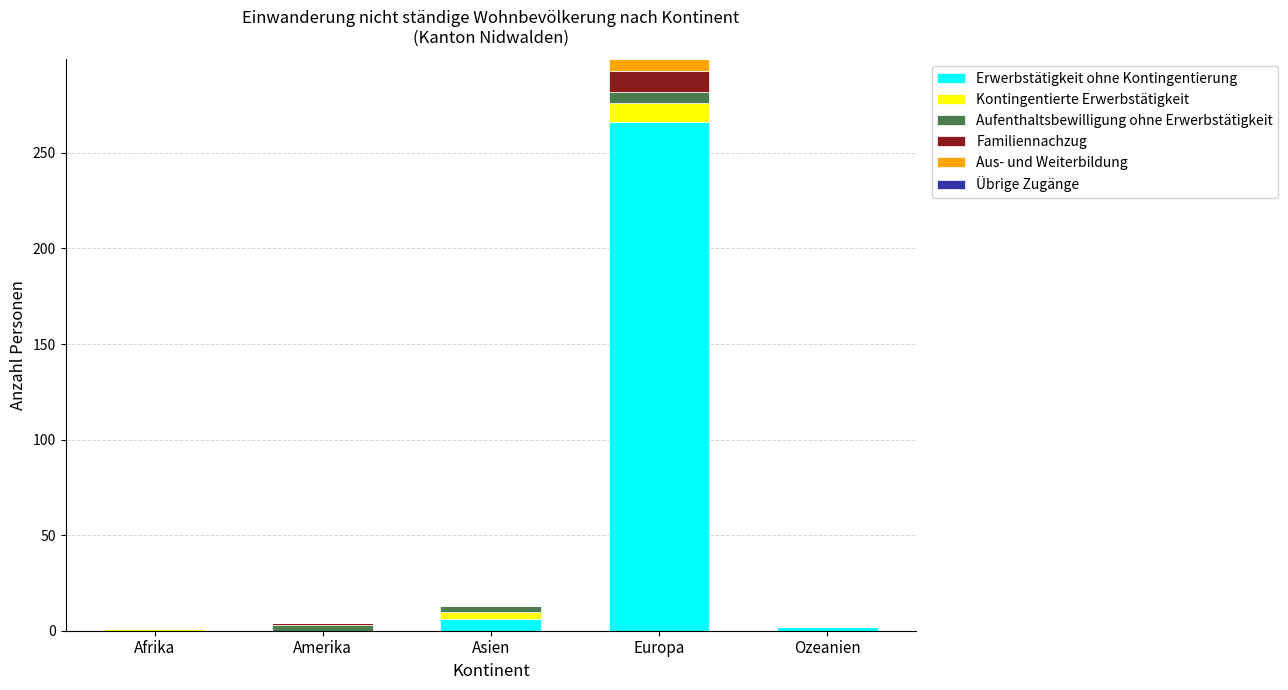

True or false: Erwerbstätigkeit ohne Kontingentierung has a value of 0 at Amerika.

True